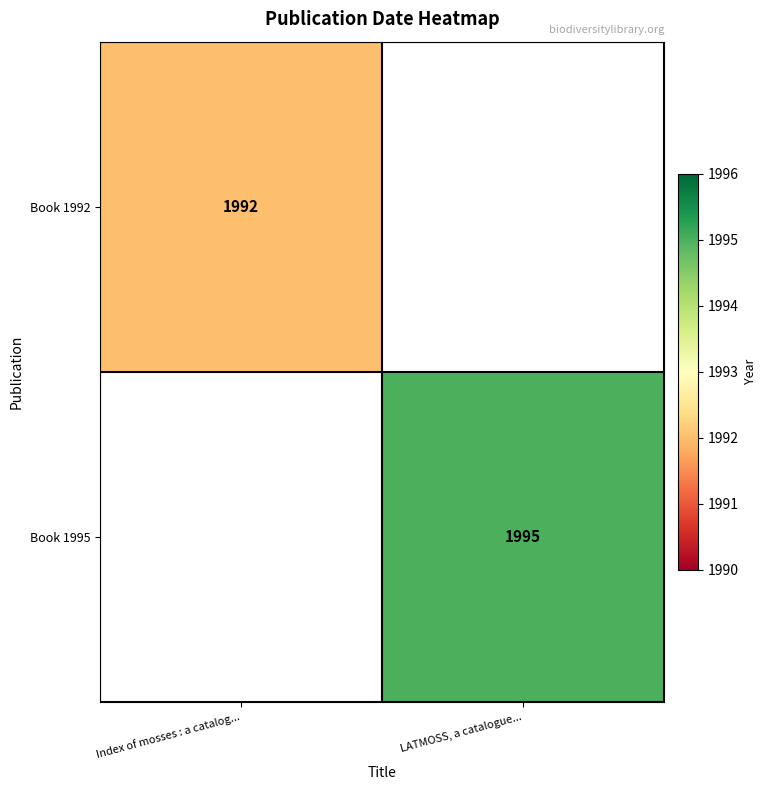

Is it true that Book 1995 equals 778 at LATMOSS, a catalogue...?

False